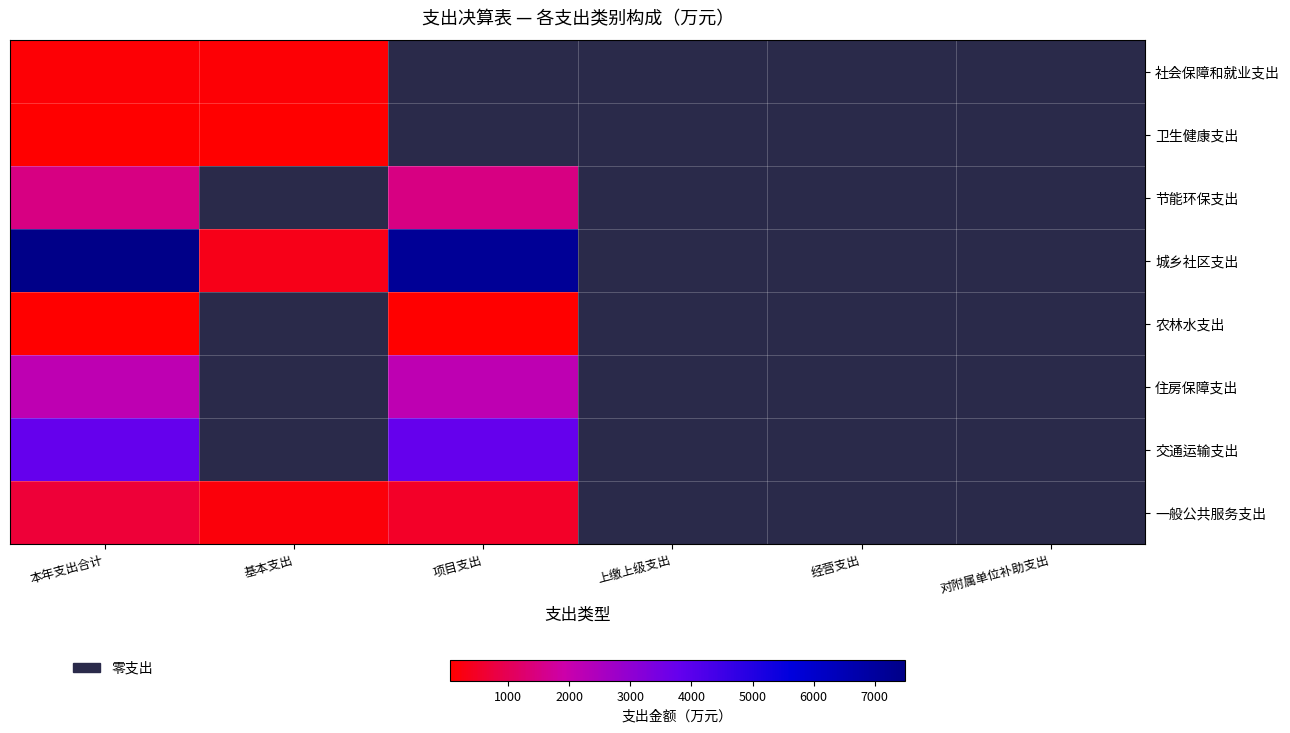

Rank the categories by 住房保障支出 value from highest to lowest.

本年支出合计, 项目支出, 基本支出, 上缴上级支出, 经营支出, 对附属单位补助支出